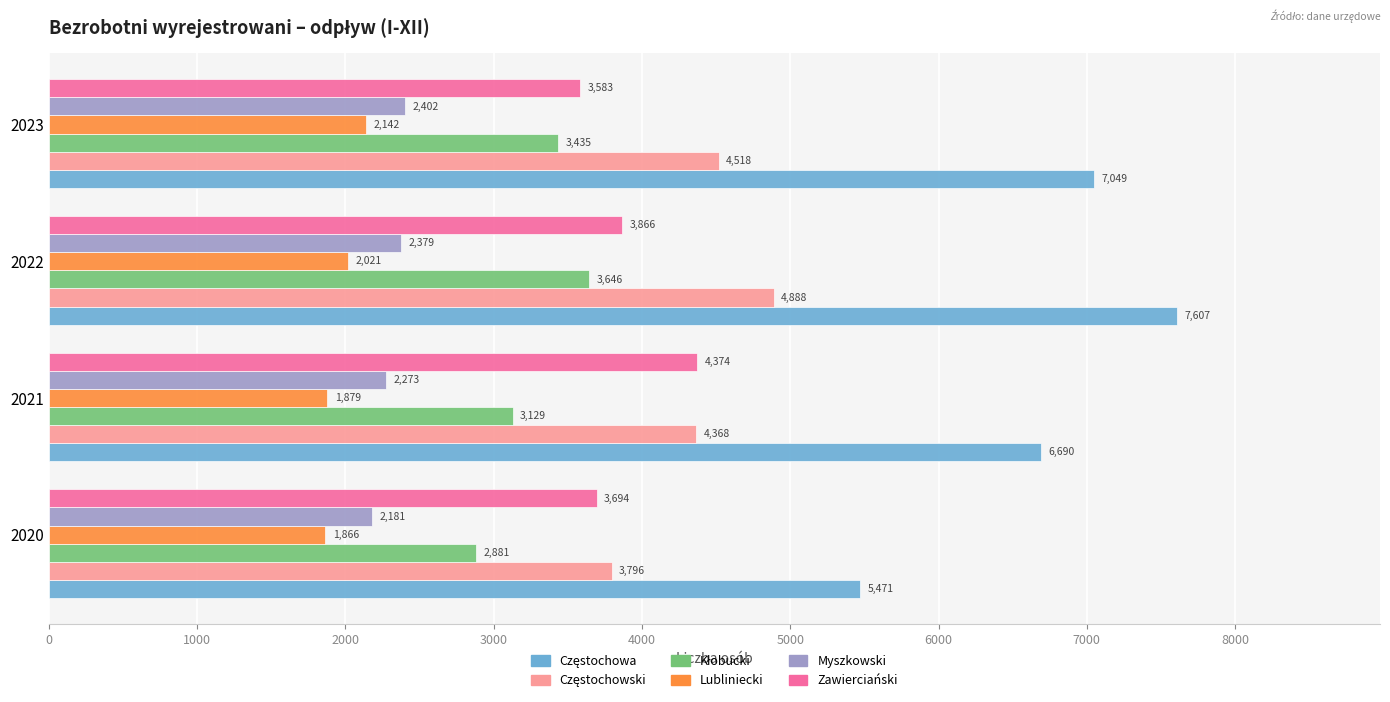

List the labels in order of Zawierciański value, largest first.

2021, 2022, 2020, 2023